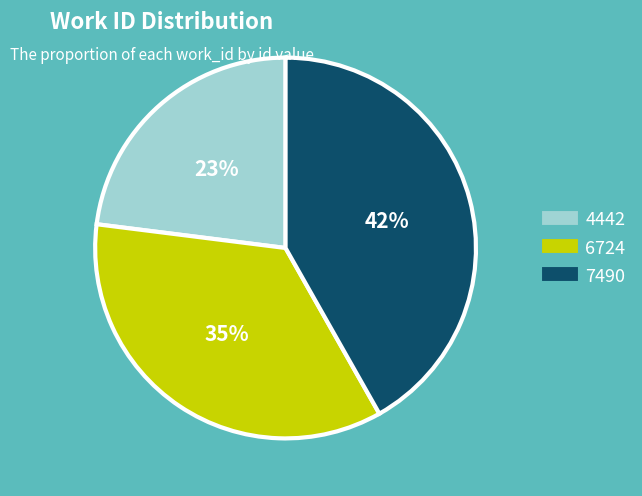

To the nearest percent, what is the combined percentage of 6724 and 7490?

77%